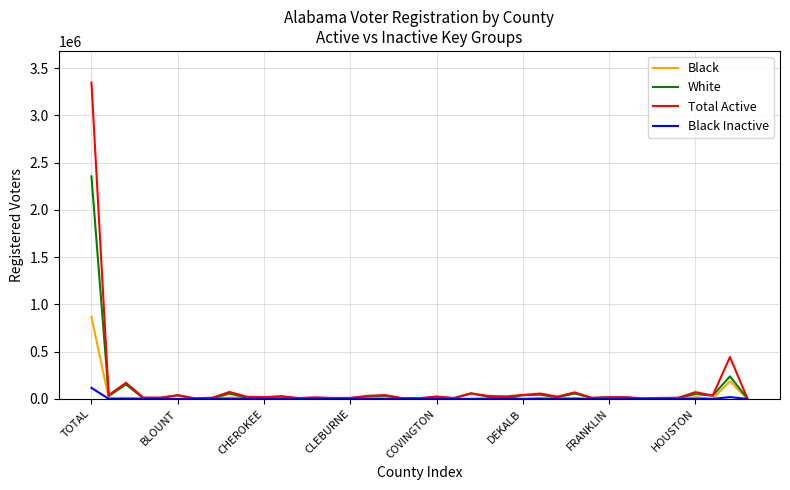

Is this an area chart (filled region under the line)?

No